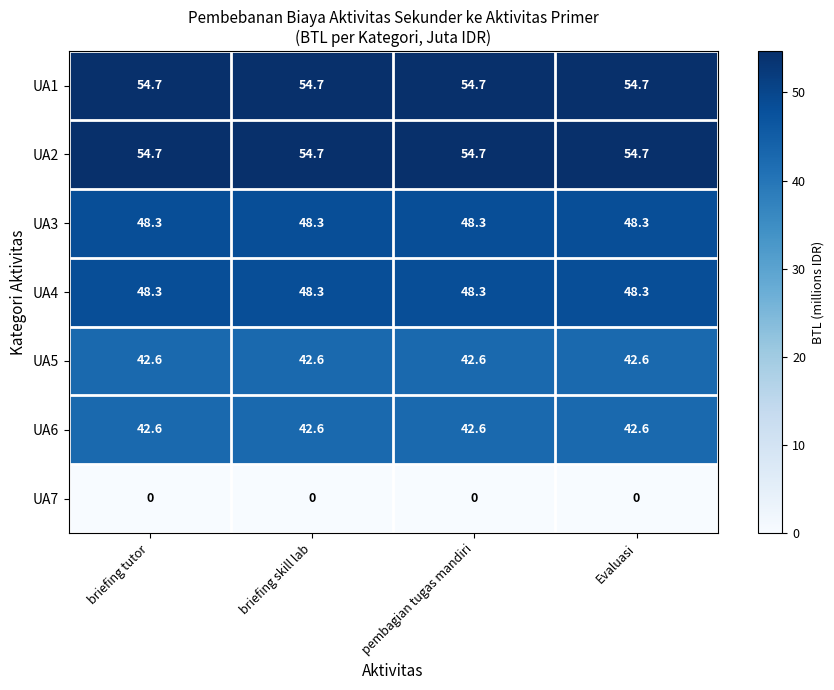

What is the average value of the UA1 series?

54.7